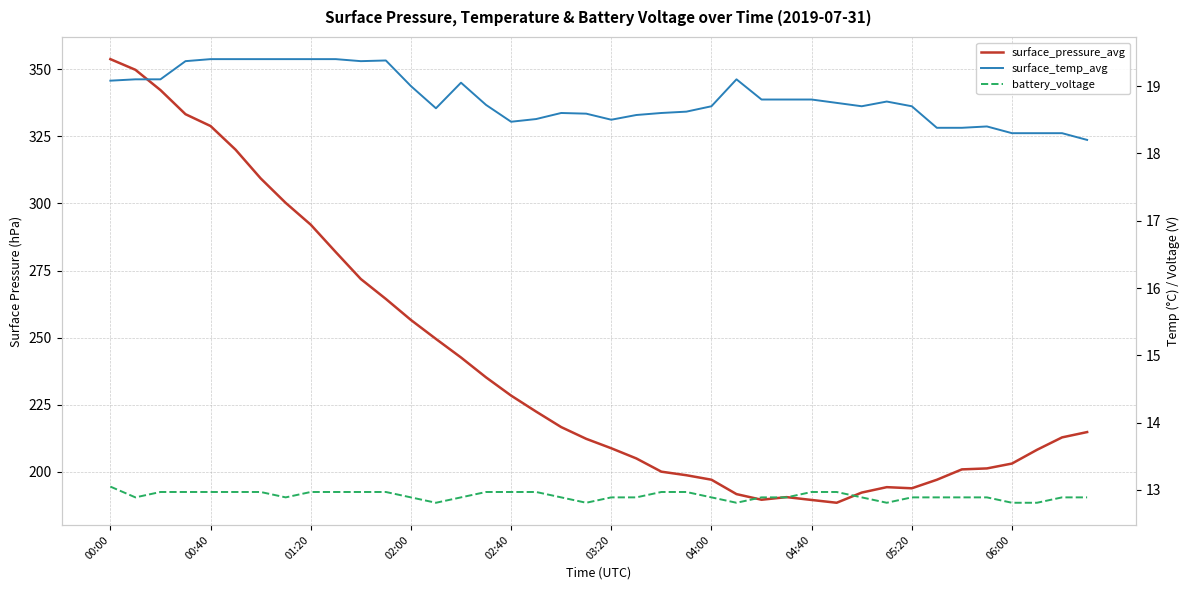

What is the average value of the surface_pressure_avg series?

239.8